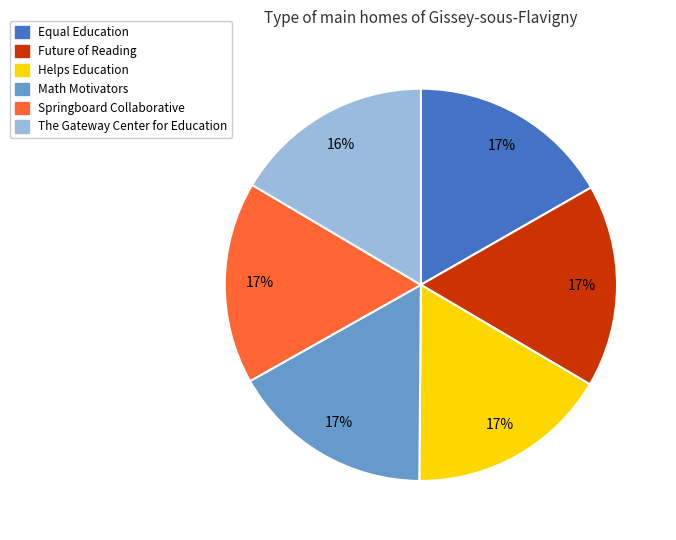

To the nearest percent, what is the combined percentage of Springboard Collaborative and The Gateway Center for Education?

33%